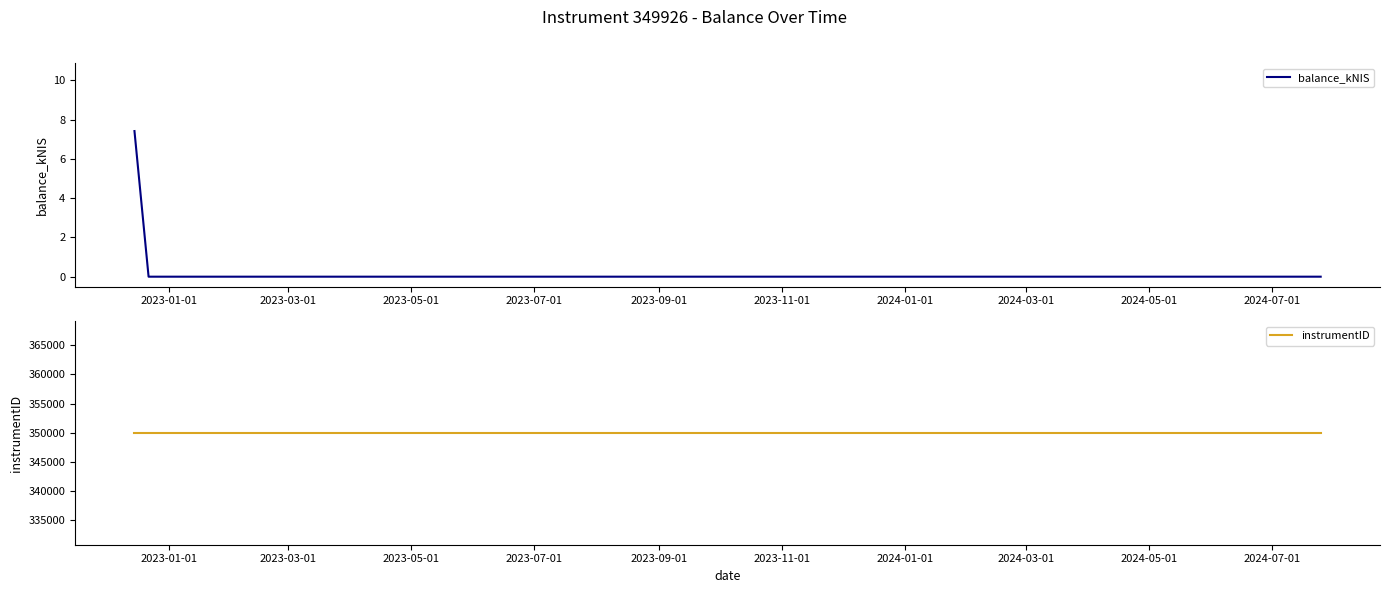

True or false: balance_kNIS has more than 2 interior local peaks.

False